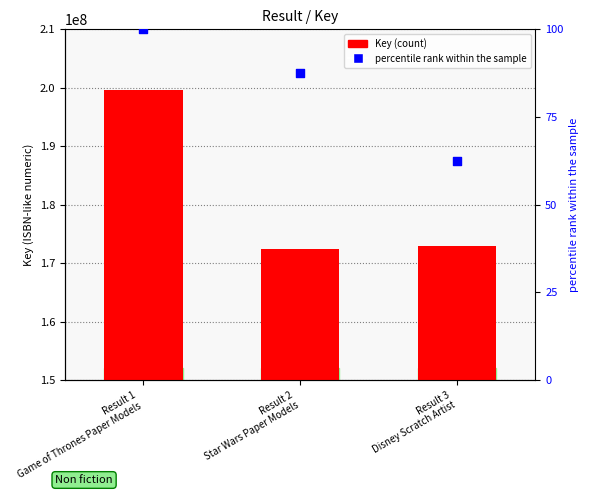

Is the value of Key at Result 2
Star Wars Paper Models greater than the value of percentile rank within the sample at Result 1
Game of Thrones Paper Models?

Yes